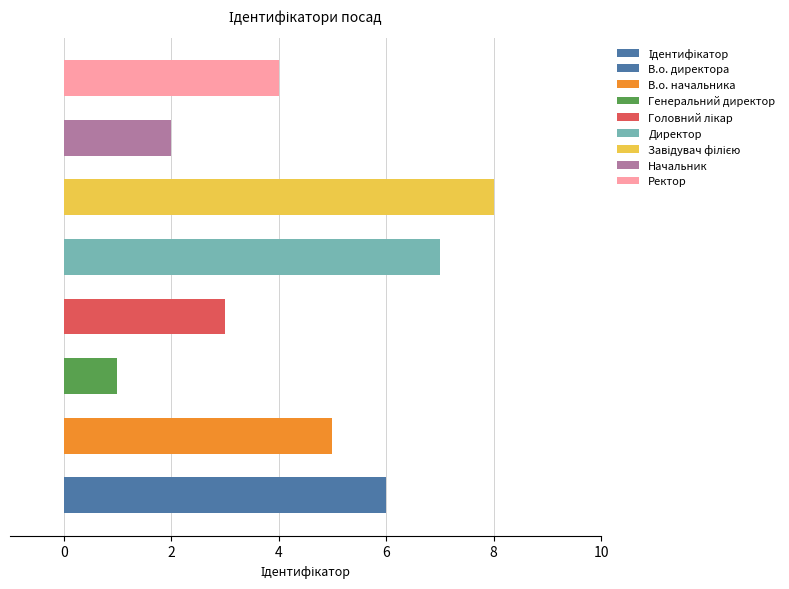

What is the difference between the maximum and minimum values?

7